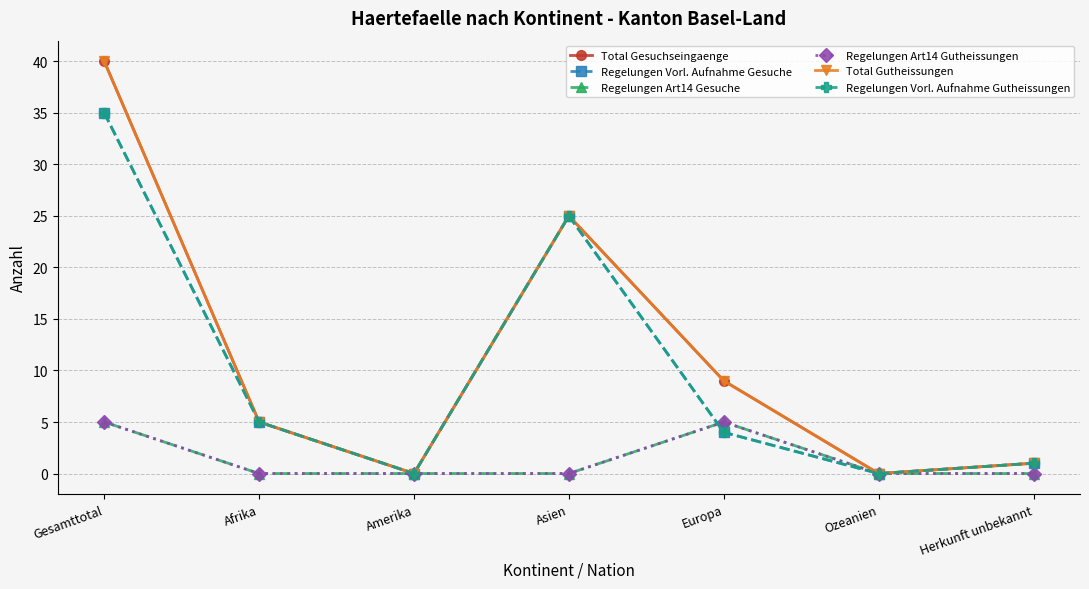

At how many categories does at least one series exceed 39?

1